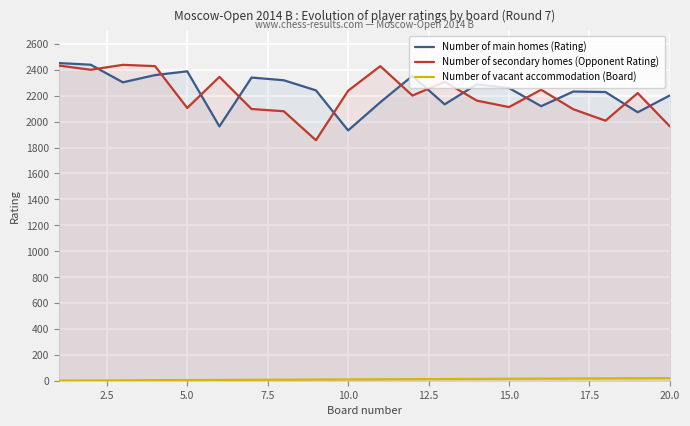

What is the maximum value shown in the chart?

2452